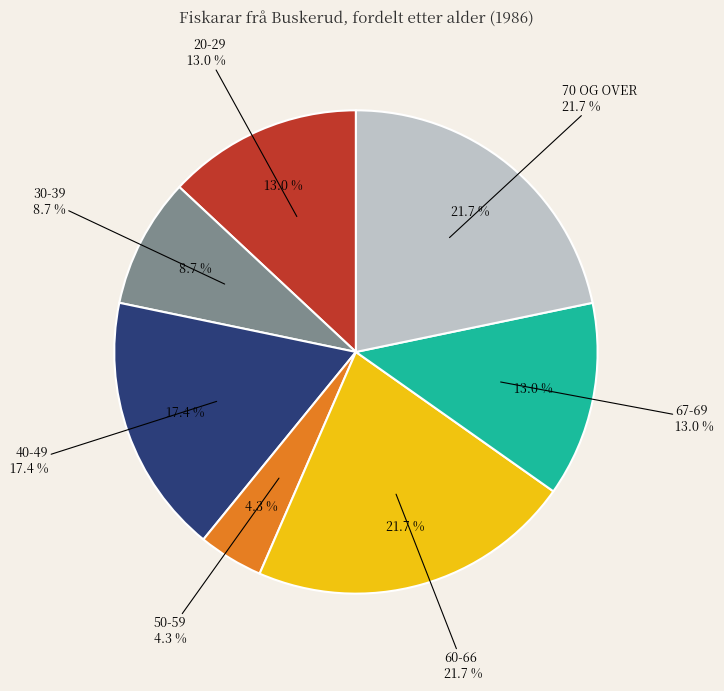

True or false: 40-49 accounts for 28% of the total.

False